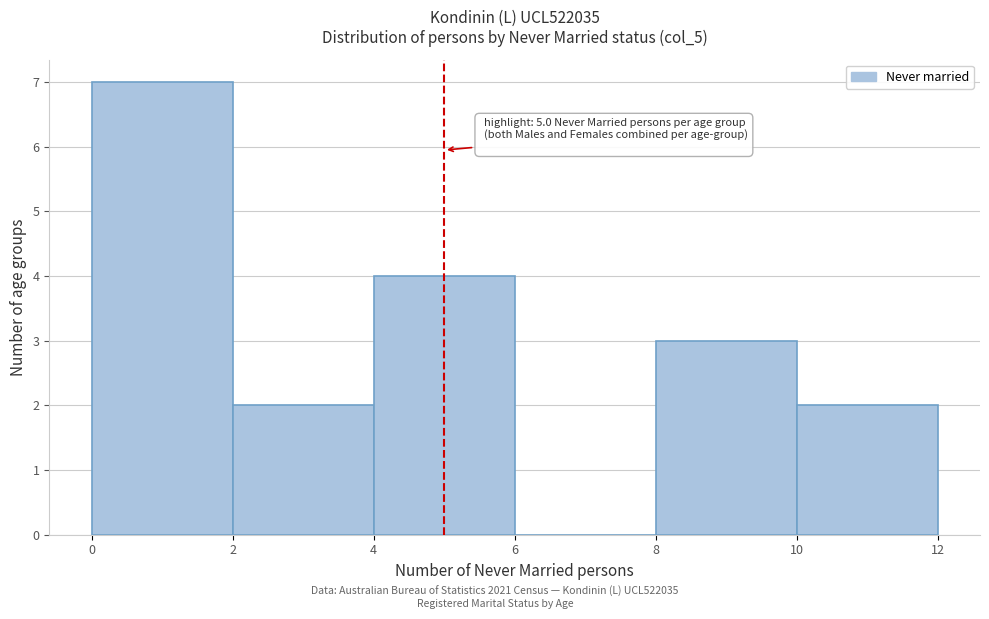

Over which range of the x-axis is the bar tallest?

0 to 2